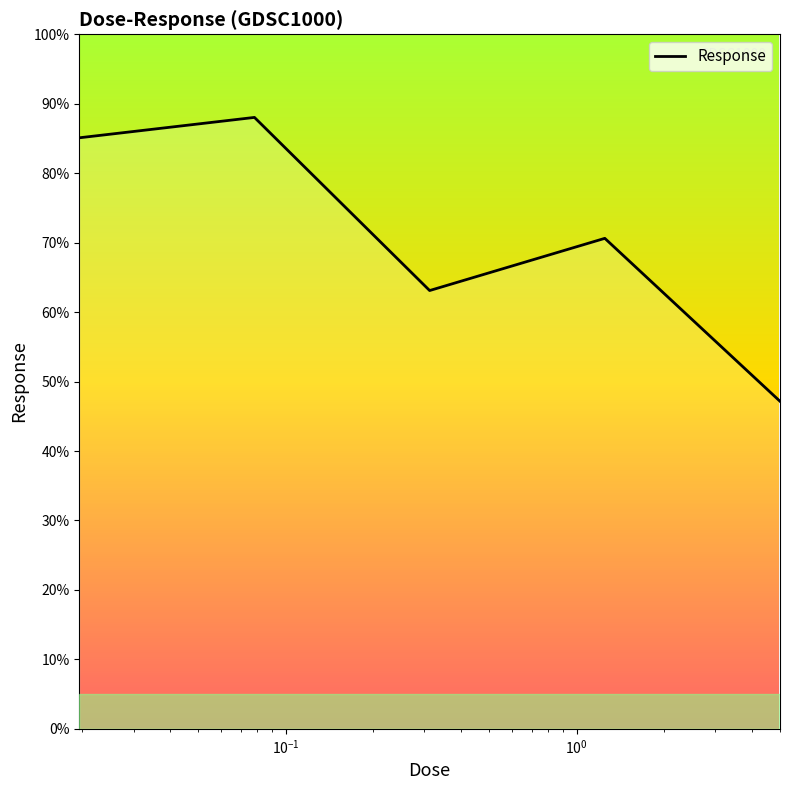

True or false: there are more than 0 points higher than both neighbors.

True